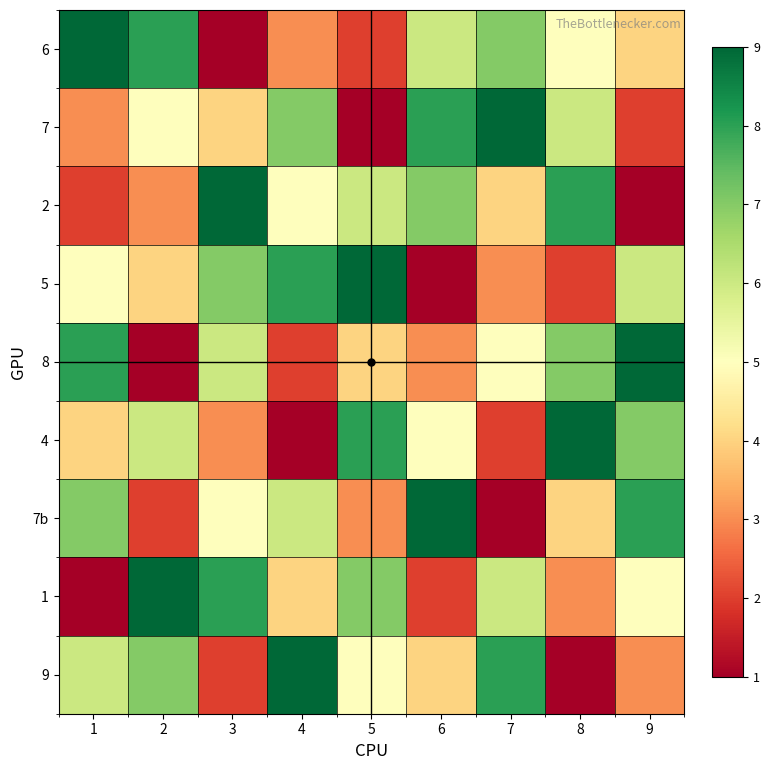

At which category does the chart reach its minimum across all series?

3